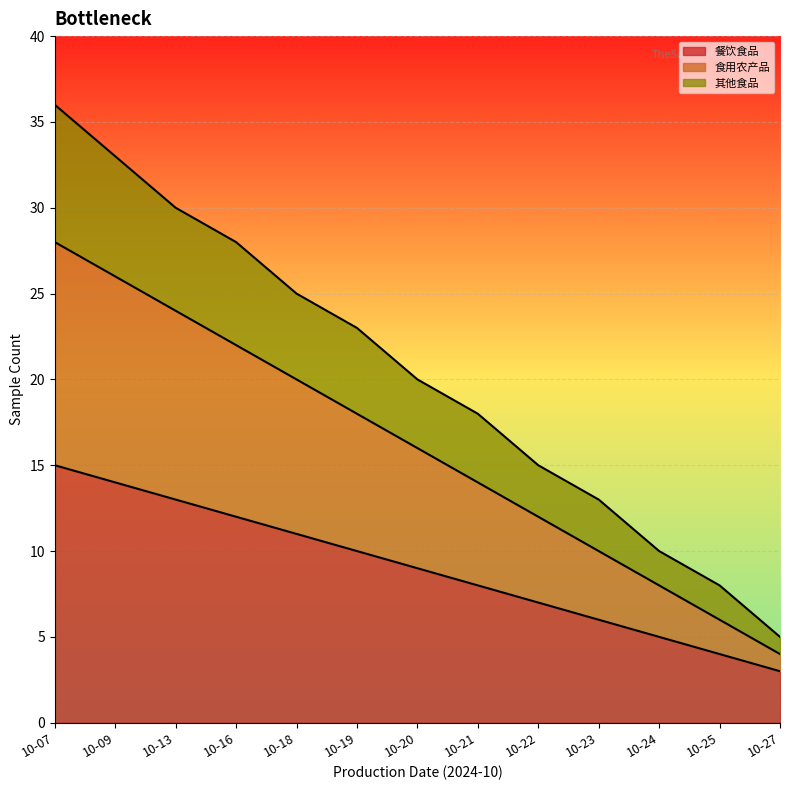

The value of 其他食品 at 10-09 is 47. True or false?

False